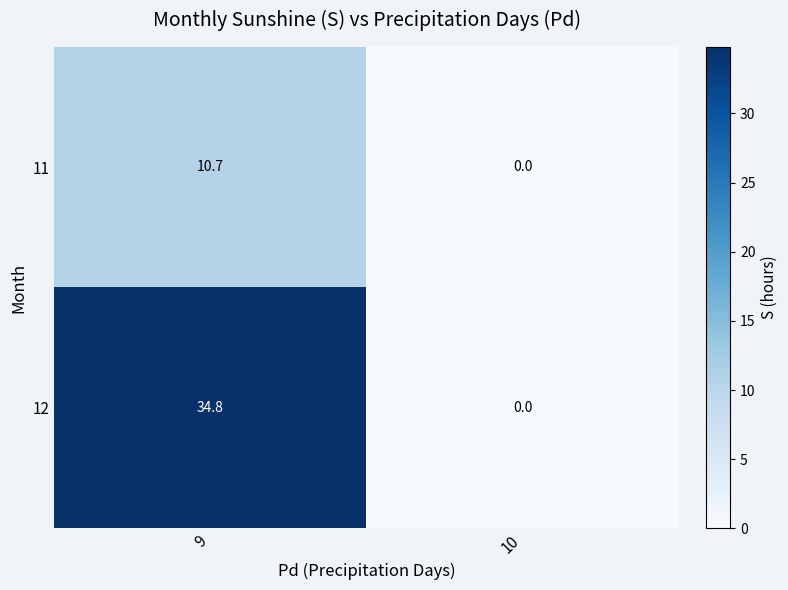

Reading right to left, list all the values displayed in this chart.

11: 10=0.0	9=10.7
12: 10=0.0	9=34.8